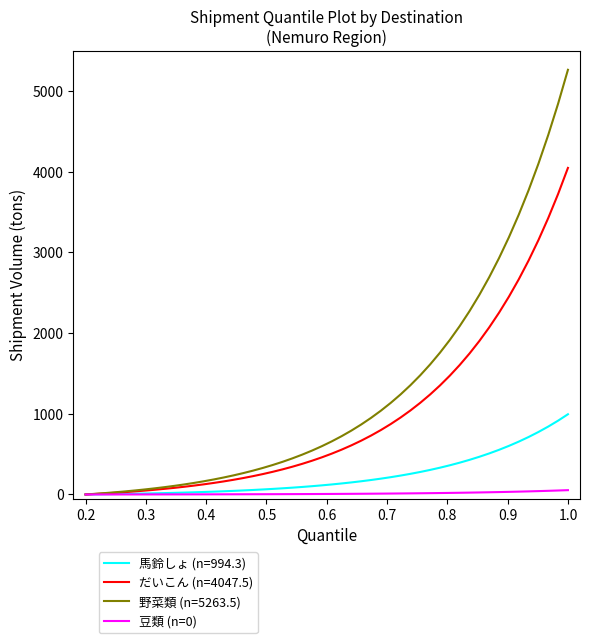

Rank the series by their maximum value, from highest to lowest.

野菜類 (n=5263.5), だいこん (n=4047.5), 馬鈴しょ (n=994.3), 豆類 (n=0)